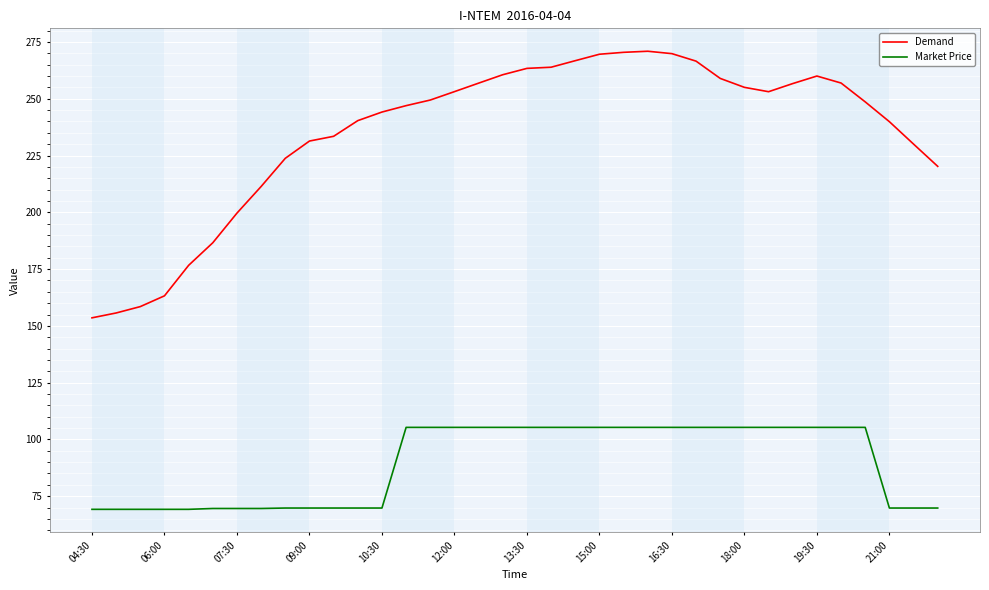

Rank the series by their average value, from highest to lowest.

Demand, Market Price